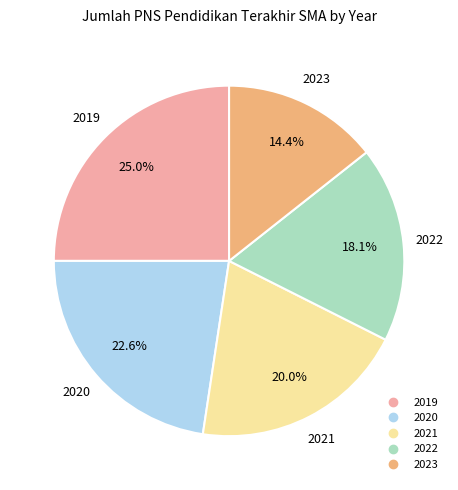

What percentage is NOT represented by 2023?

85.6%